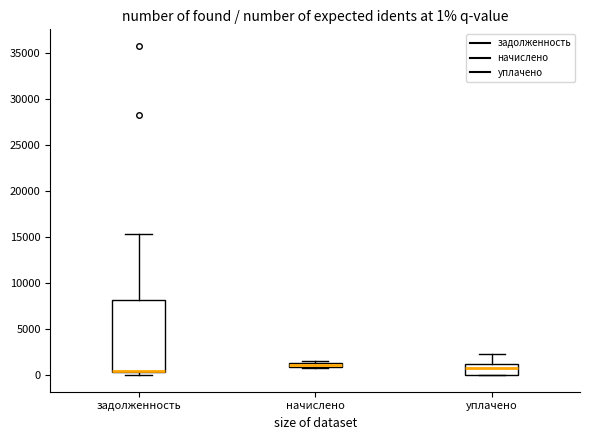

Which box is the tallest, from its lower edge to its upper edge?

задолженность